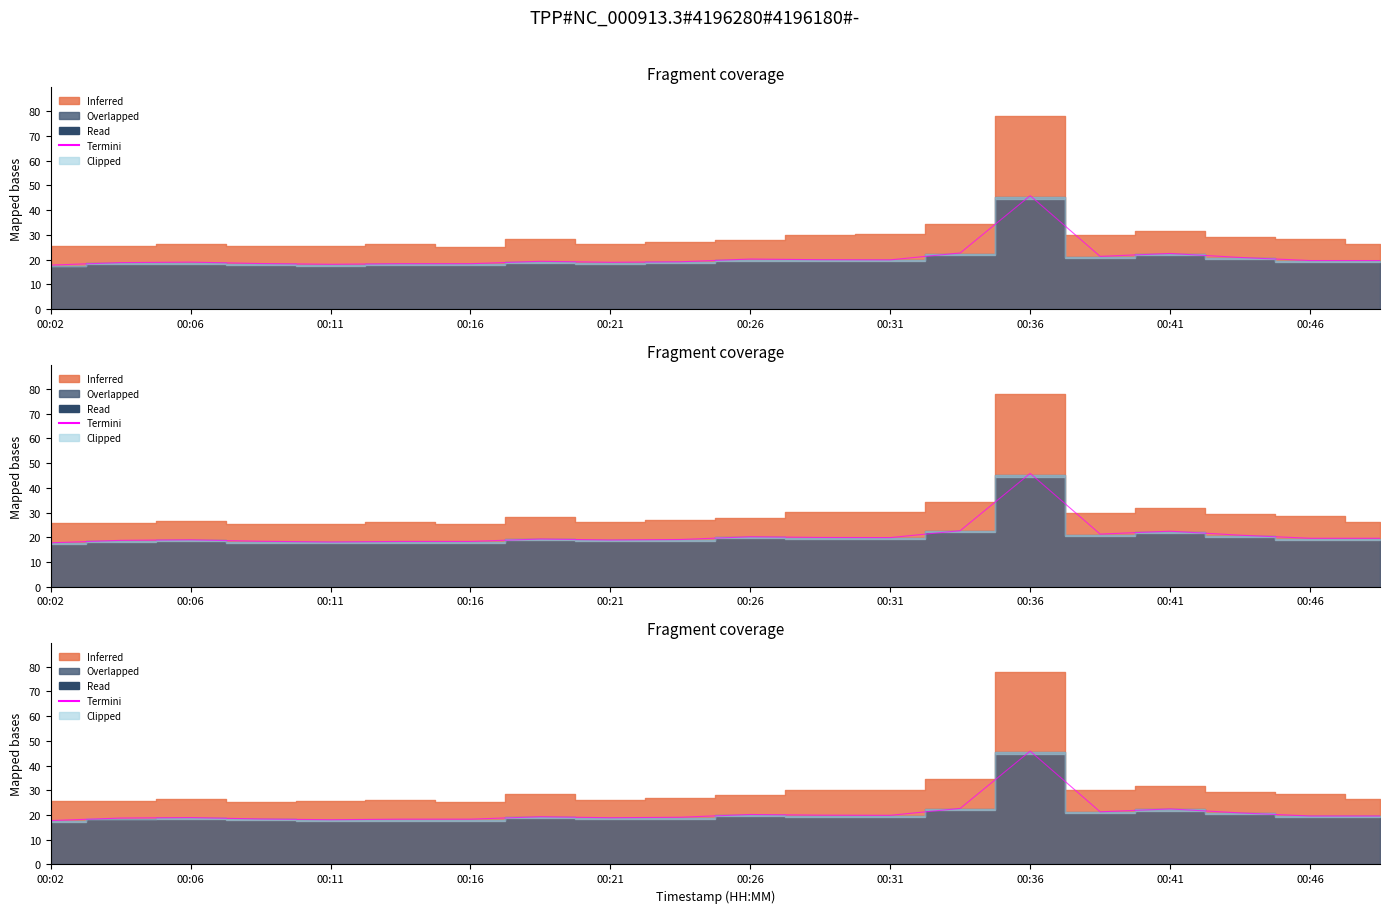

Which category has the lowest value across all series?

00:02